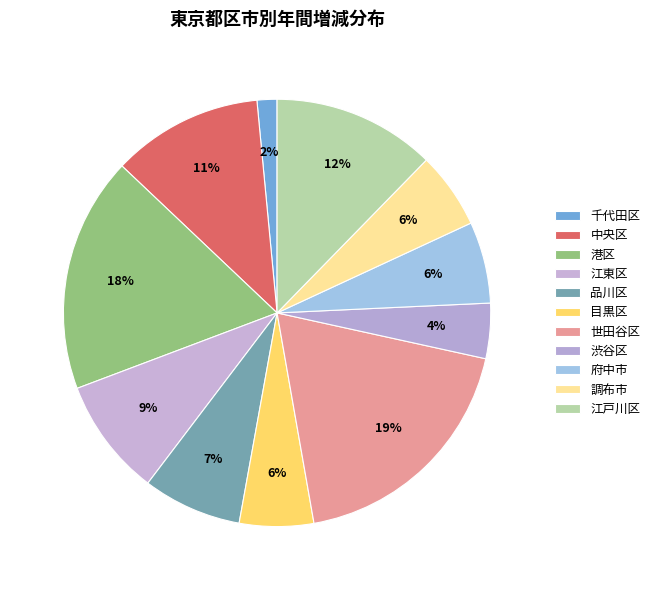

How many slices are in this pie chart?

11